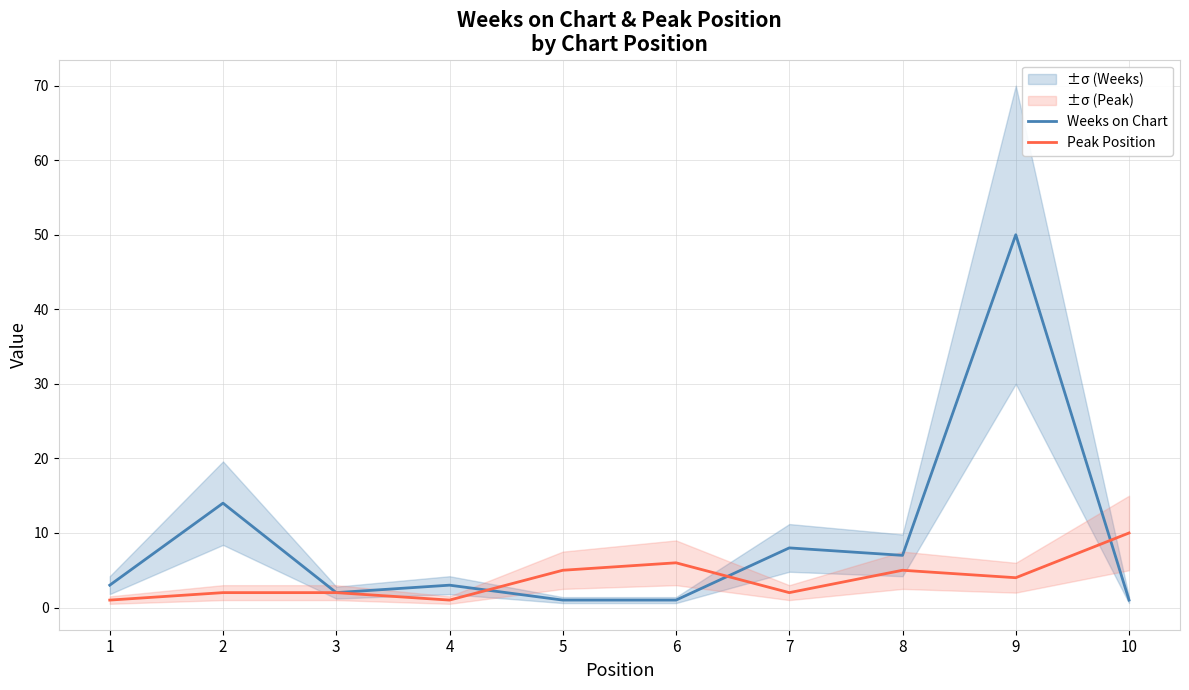

What is the smallest value displayed?

1